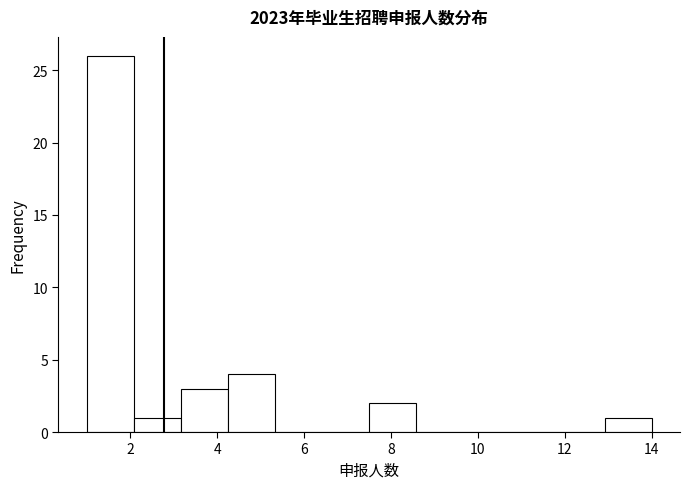

Reading left to right, transcribe this chart: for each bar, give the range it covers on the x-axis and its height. Neither the bar edges nor the heights are printed on the chart, so give them approximately, as read against the axes.

1.0 to 2.0: 26
2.0 to 3.2: 1
3.2 to 4.2: 3
4.2 to 5.4: 4
5.4 to 6.4: 0
6.4 to 7.6: 0
7.6 to 8.6: 2
8.6 to 9.6: 0
9.6 to 10.8: 0
10.8 to 11.8: 0
11.8 to 13.0: 0
13.0 to 14.0: 1